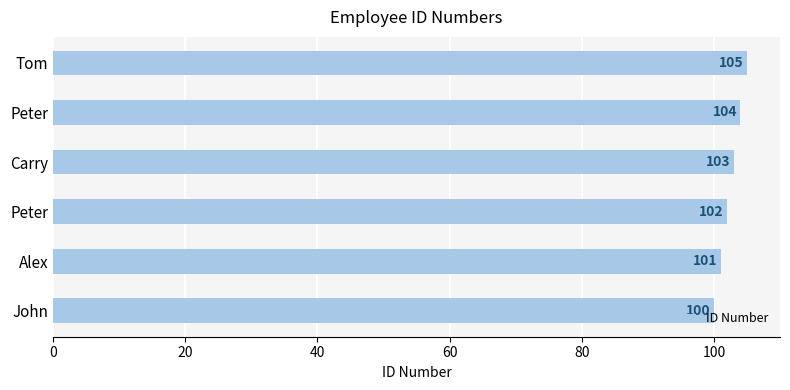

Which category has the highest value across all series?

Tom